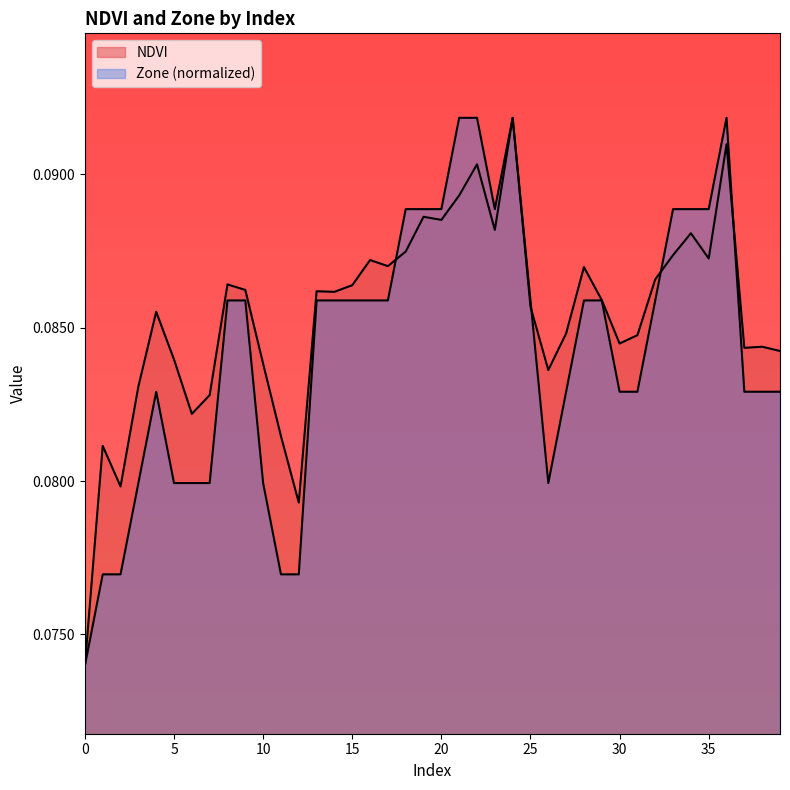

Reading right to left, what are all the values shown in this chart?

NDVI: 0.1	0.1	0.1	0.1	0.1	0.1	0.1	0.1	0.1	0.1	0.1	0.1	0.1	0.1	0.1	0.1	0.1	0.1	0.1	0.1	0.1	0.1	0.1	0.1	0.1	0.1	0.1	0.1	0.1	0.1	0.1	0.1	0.1	0.1	0.1	0.1	0.1	0.1	0.1	0.1
Zone: 0.1	0.1	0.1	0.1	0.1	0.1	0.1	0.1	0.1	0.1	0.1	0.1	0.1	0.1	0.1	0.1	0.1	0.1	0.1	0.1	0.1	0.1	0.1	0.1	0.1	0.1	0.1	0.1	0.1	0.1	0.1	0.1	0.1	0.1	0.1	0.1	0.1	0.1	0.1	0.1